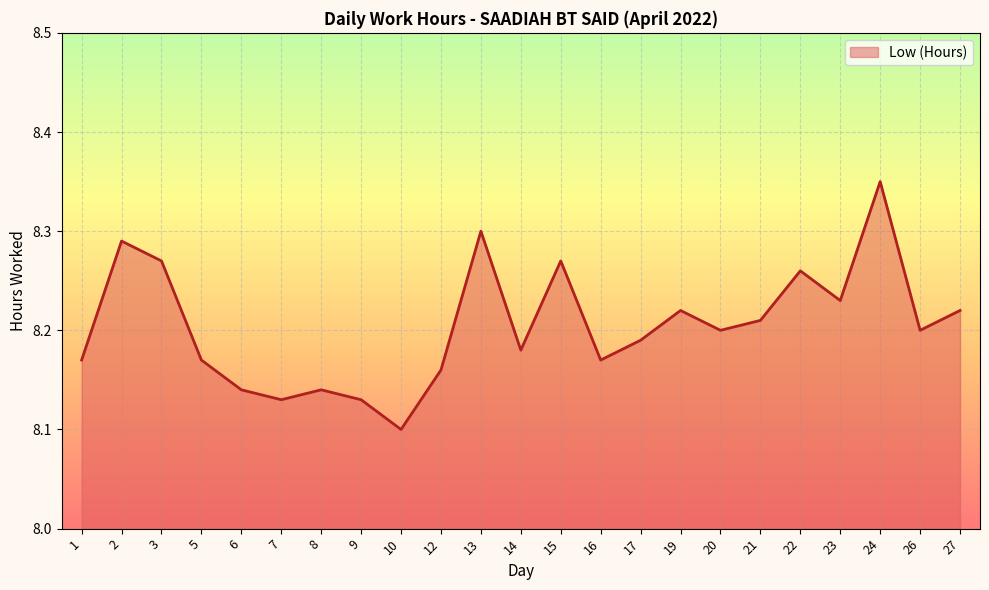

Is it true that the value at 3 is 2.0?

False